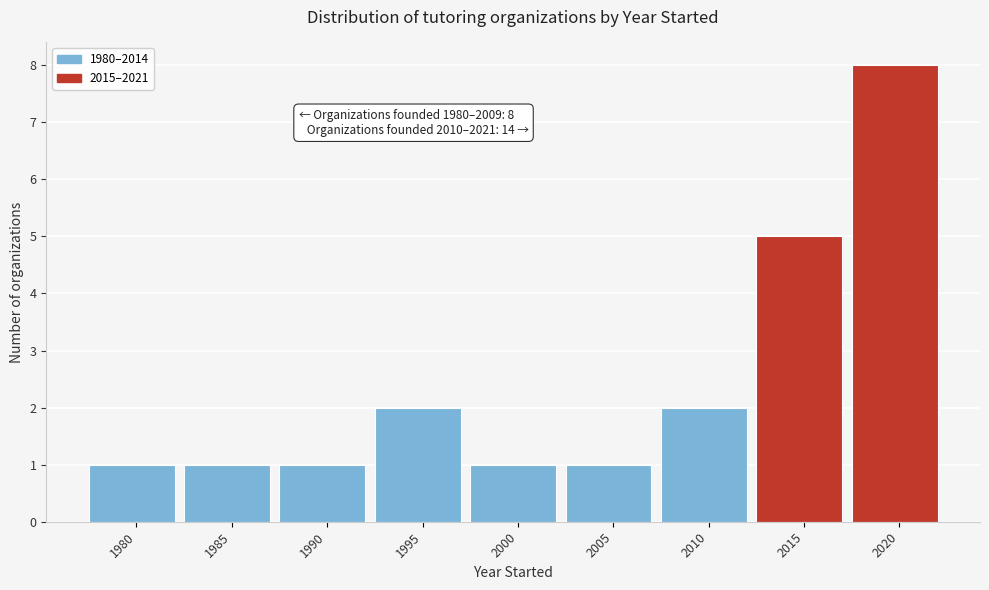

Reading left to right, transcribe all the data shown in this chart.

1980=1	1985=1	1990=1	1995=2	2000=1	2005=1	2010=2	2015=5	2020=8